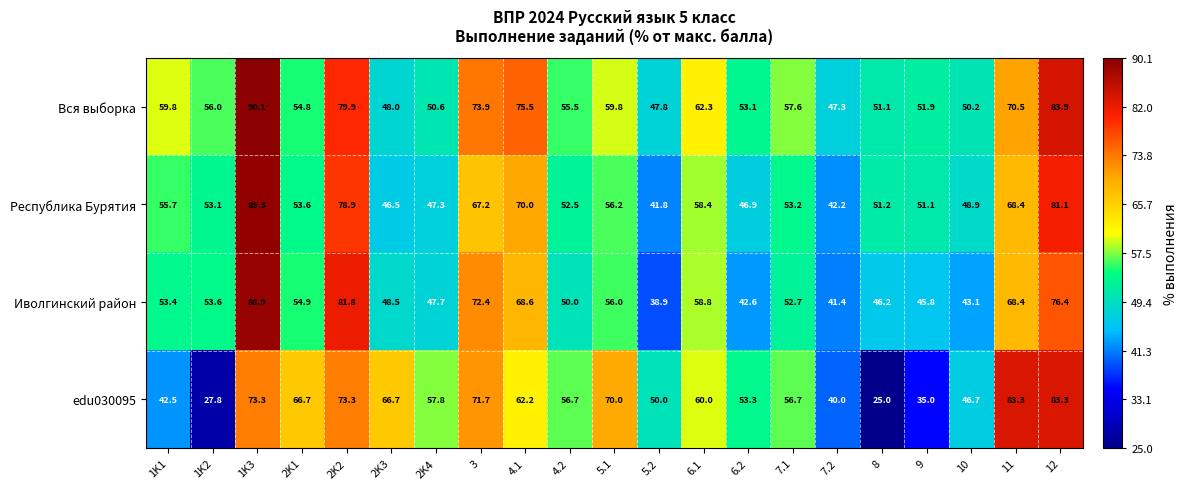

Which series has the widest spread of values?

edu030095